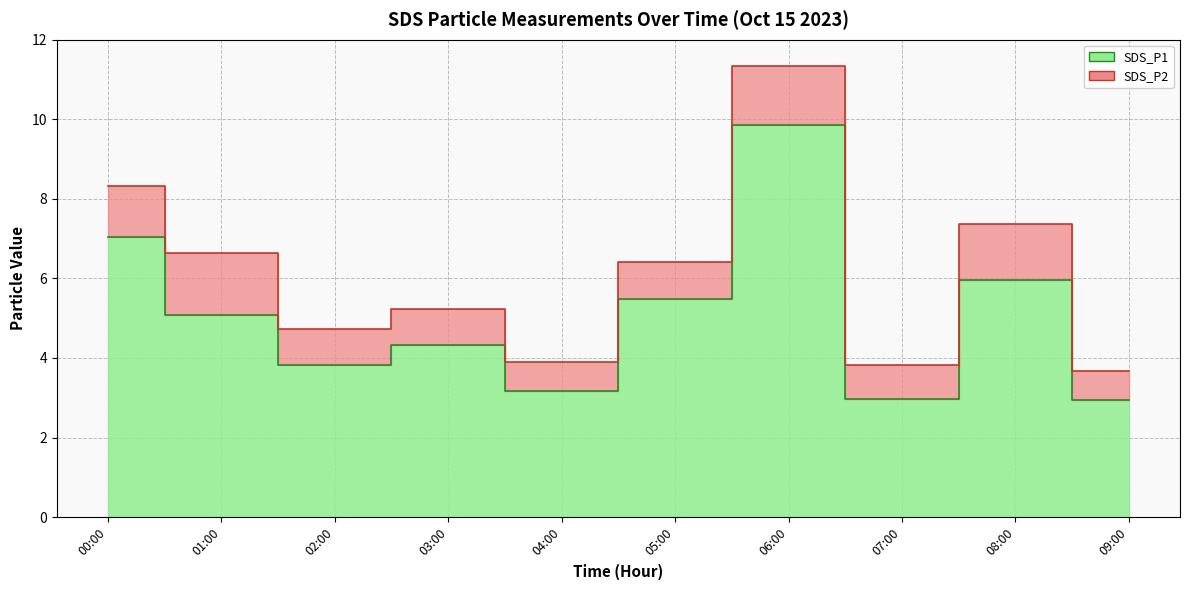

What is the label of the 5th point from the left?

04:00